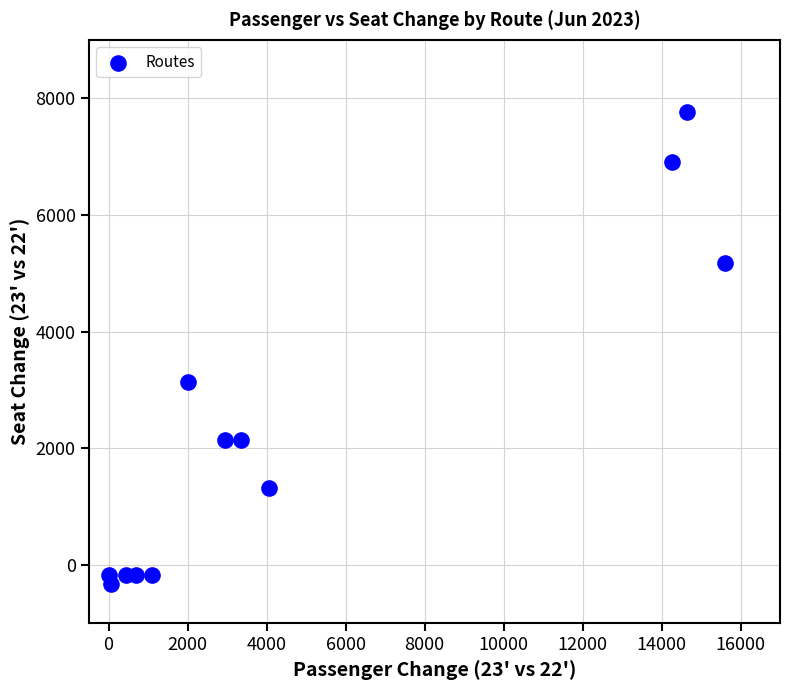

What Y value in the scatter plot is closest to 3712?

3135